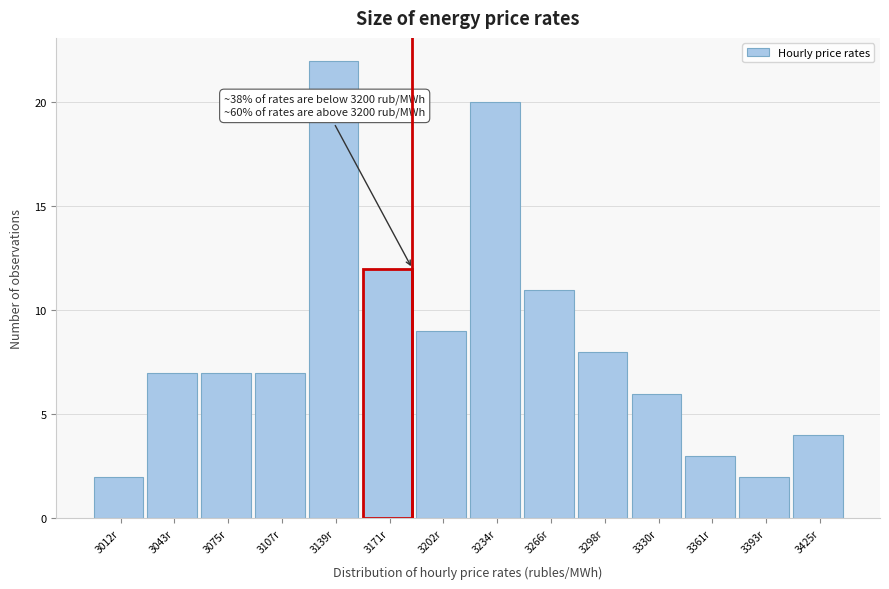

Reading left to right, transcribe all the data shown in this chart.

2	7	7	7	22	12	9	20	11	8	6	3	2	4